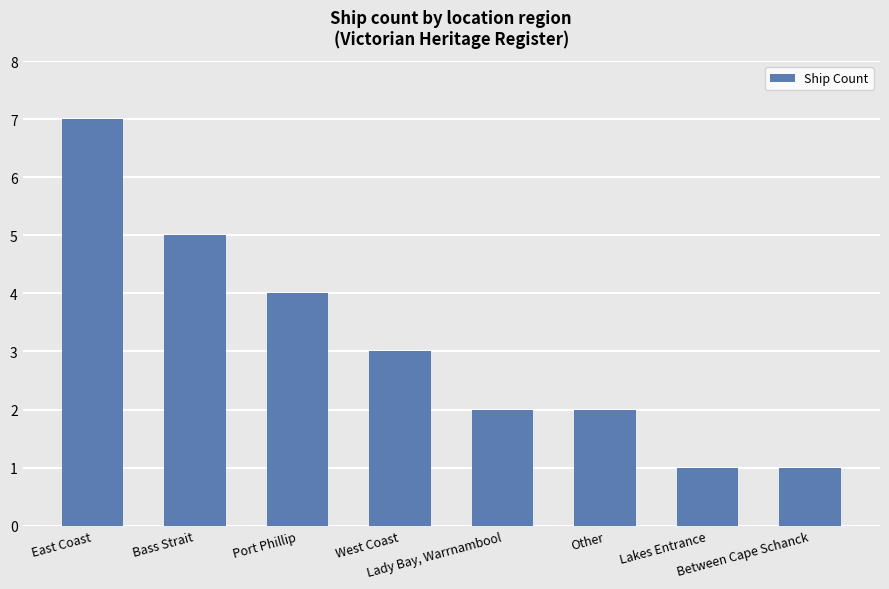

Reading right to left, transcribe all the data shown in this chart.

1	1	2	2	3	4	5	7